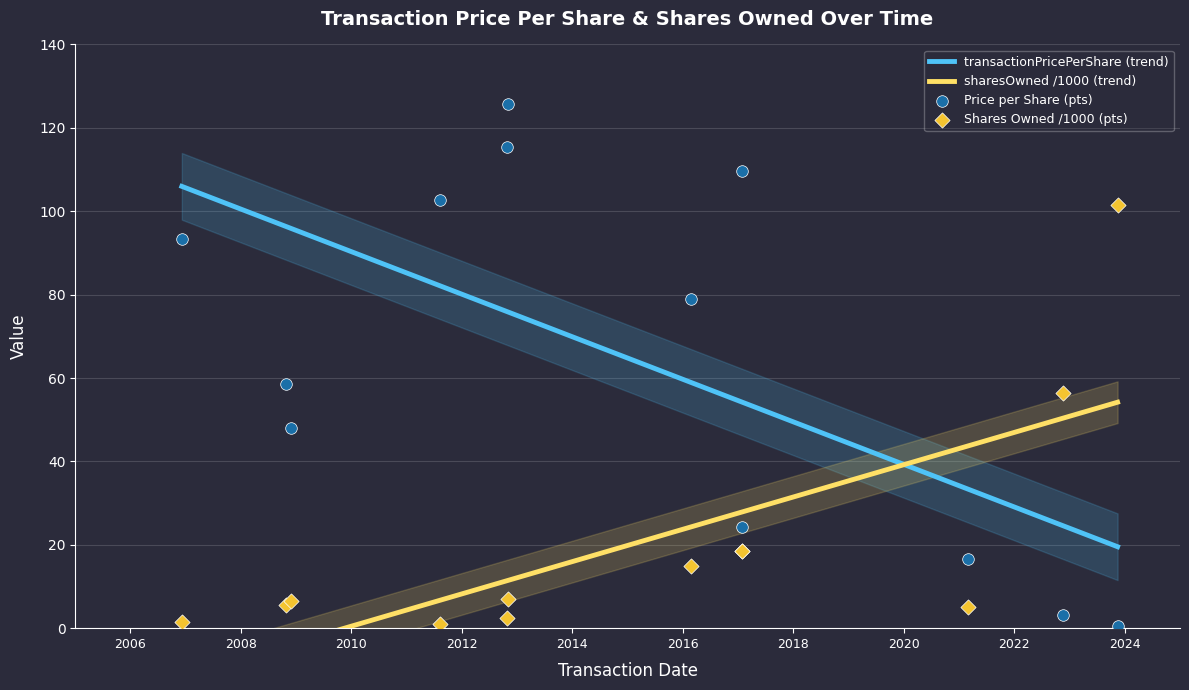

Between 2017-01-25 and 2023-11-14, which is larger?

2017-01-25